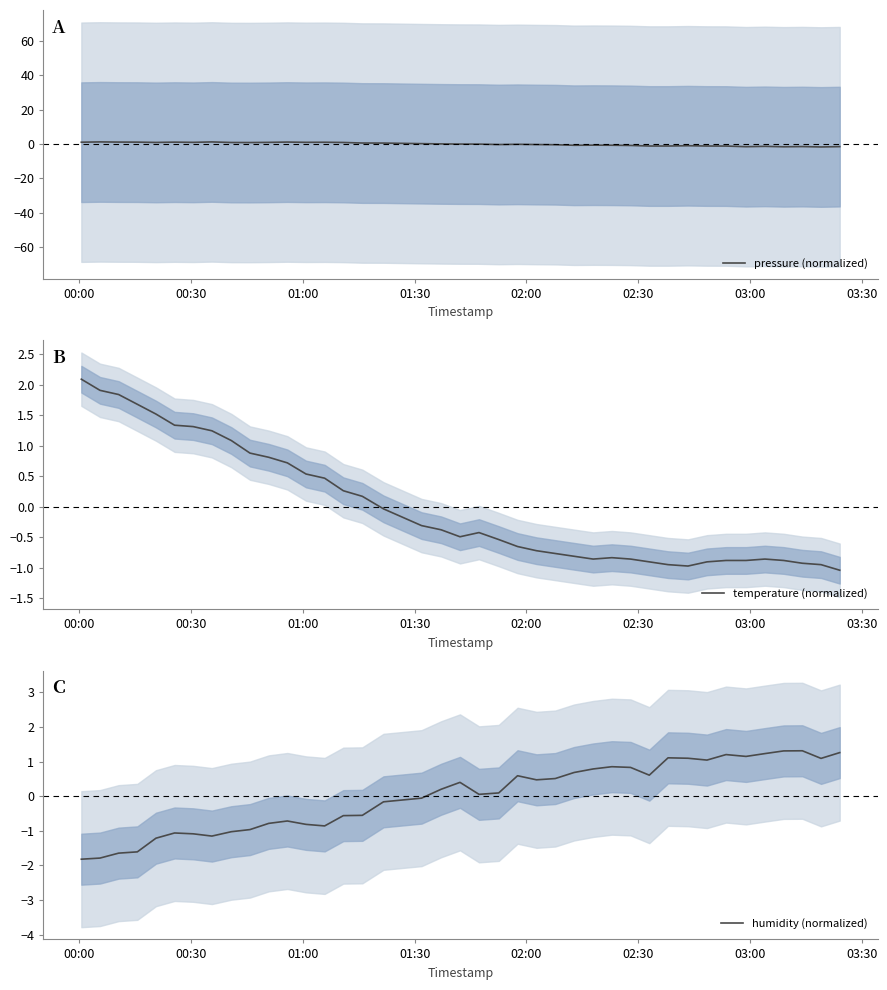

After their last crossing, which series has the higher values: pressure (normalized) or humidity (normalized)?

humidity (normalized)